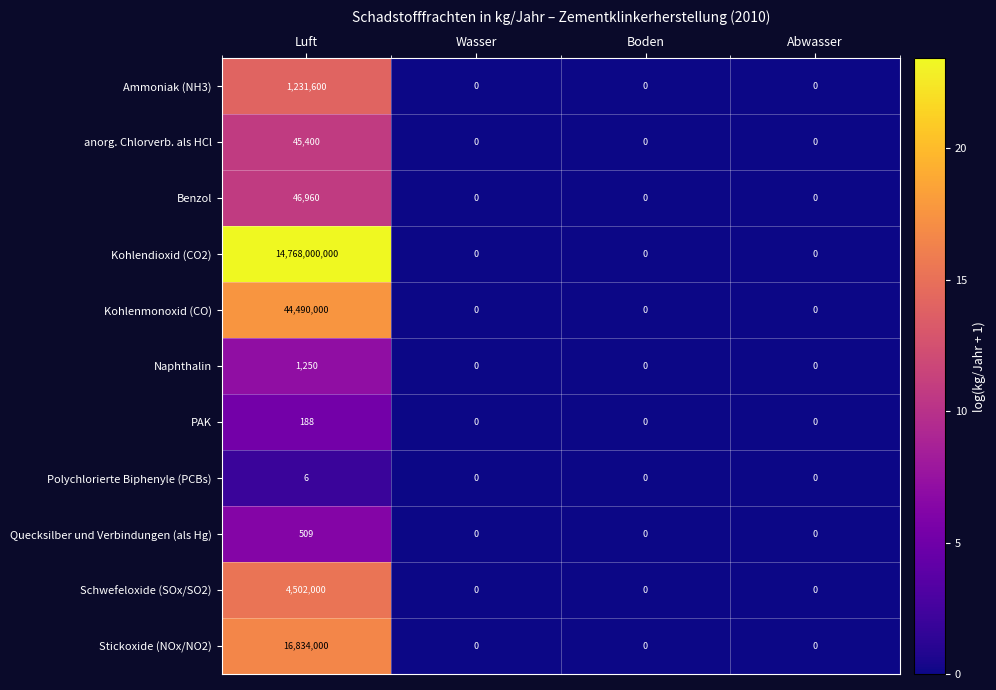

Which series has the largest total across all categories?

Kohlendioxid (CO2)